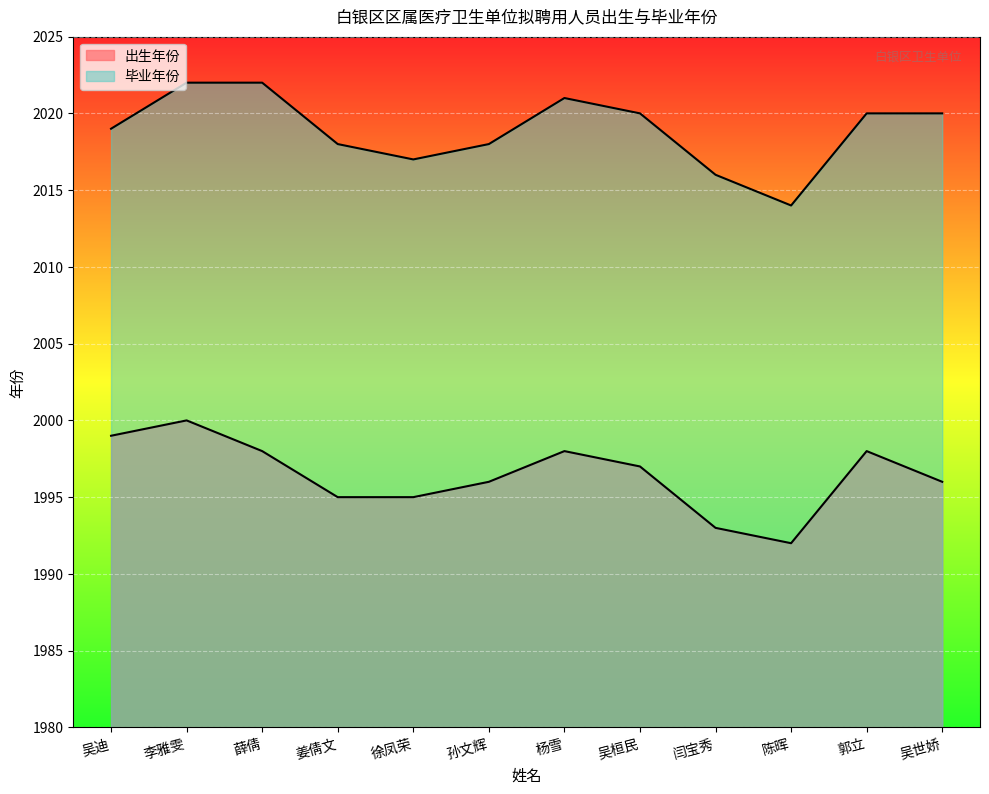

What is the label of the 12th point from the left?

吴世娇